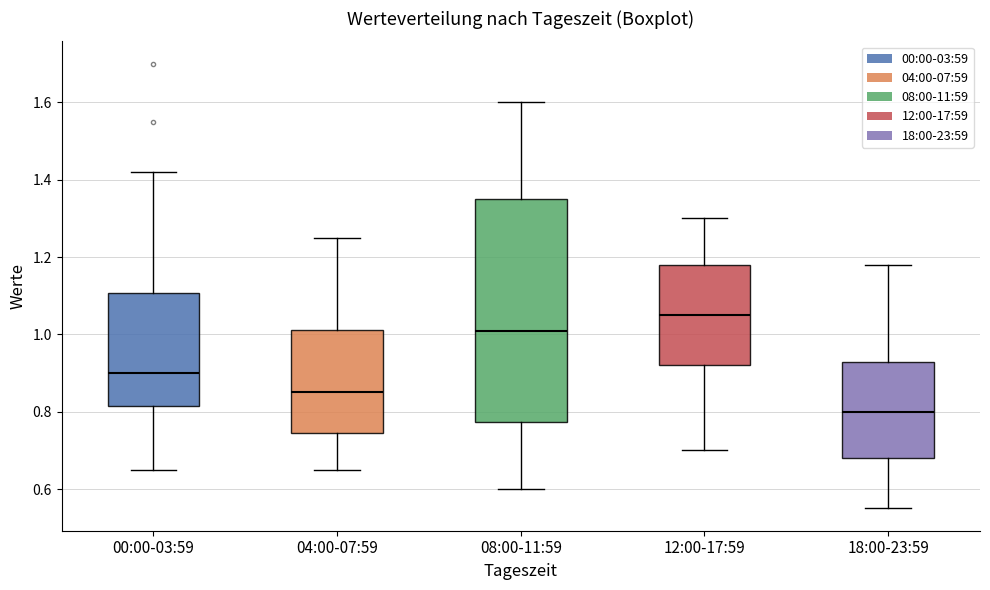

Reading left to right, read every box against the y-axis: the position of its median line, the range the box covers, and the ends of its whiskers. The values are not printed on the chart, so give them approximately, as read against the axis.

00:00-03:59: median 0.90, box 0.82 to 1.10, whiskers 0.66 to 1.42
04:00-07:59: median 0.86, box 0.74 to 1.02, whiskers 0.66 to 1.26
08:00-11:59: median 1.02, box 0.78 to 1.36, whiskers 0.60 to 1.60
12:00-17:59: median 1.06, box 0.92 to 1.18, whiskers 0.70 to 1.30
18:00-23:59: median 0.80, box 0.68 to 0.92, whiskers 0.56 to 1.18